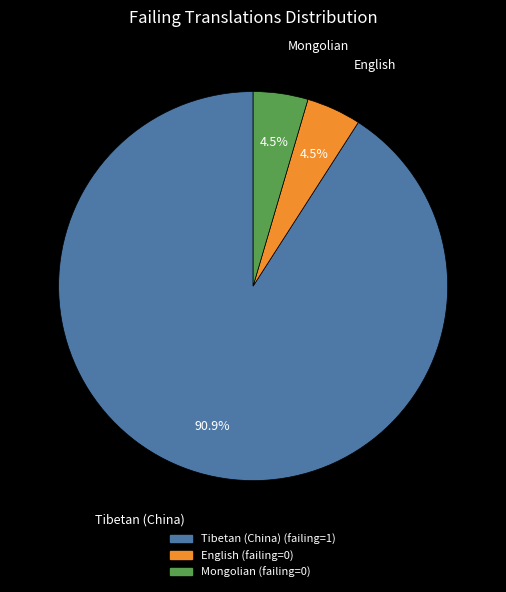

How many slices are in this pie chart?

3